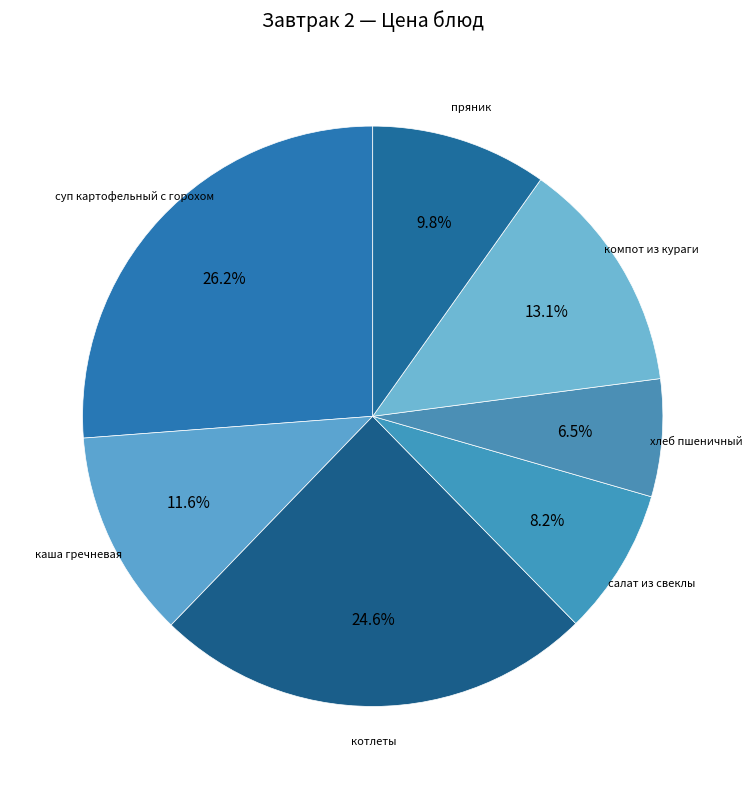

Do суп картофельный с горохом and котлеты together represent more than half of the pie?

Yes